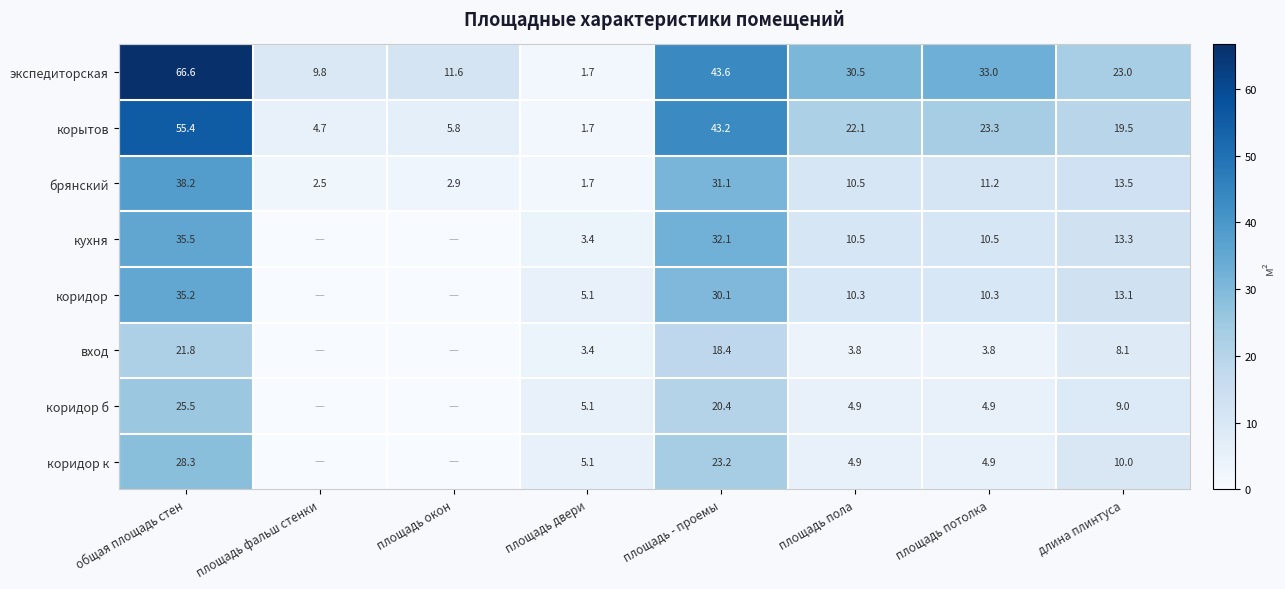

What is the sum of the корытов values at площадь пола and площадь окон?

27.9